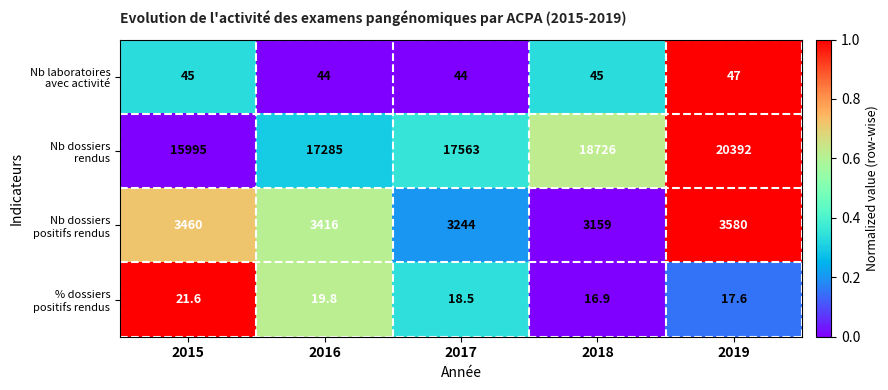

At how many categories does at least one series exceed 5517?

5